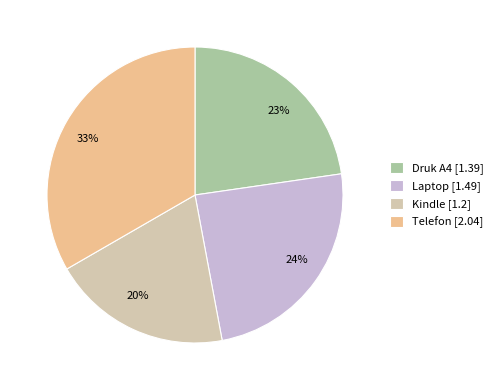

Combined, do Telefon and Laptop account for over 50%?

Yes